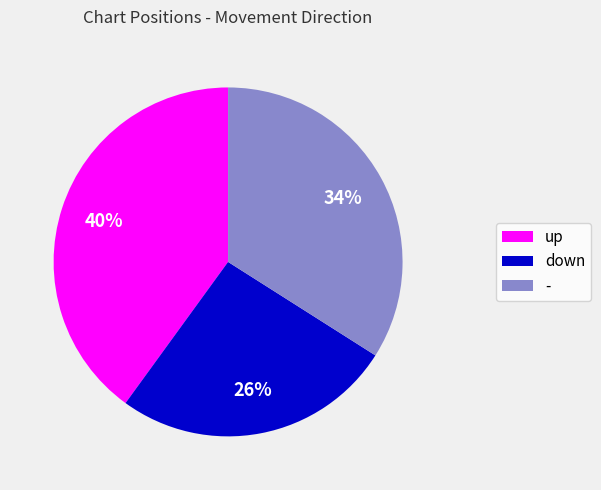

Is the sum of - and down greater than half?

Yes